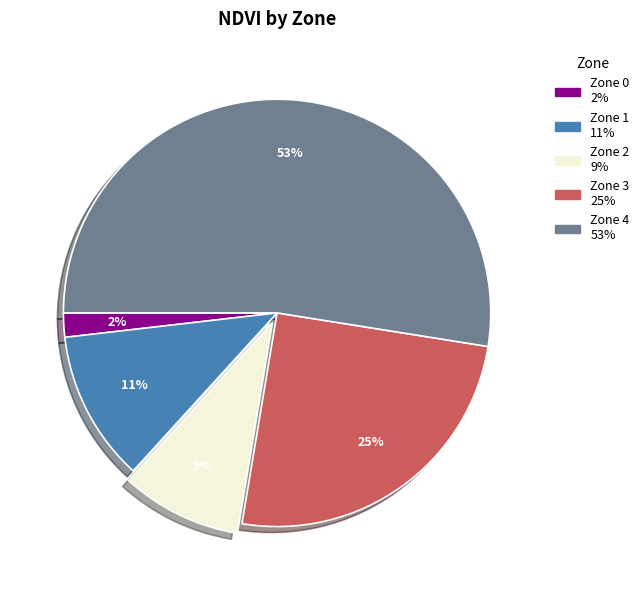

Which has a higher value, Zone 3 or Zone 2?

Zone 3